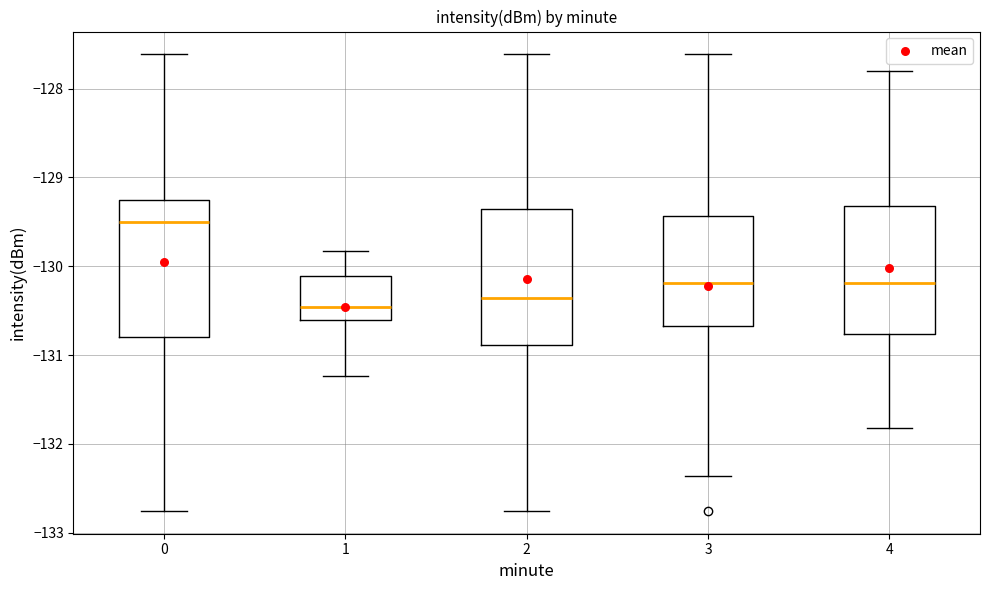

Reading left to right, transcribe this box plot: for each box, give where its median line is, the range the box spans, and where its two whiskers end, as read against the y-axis. The values are not printed on the chart, so give them approximately, as read against the axis.

0: median -129.5, box -130.8 to -129.3, whiskers -132.8 to -127.6
1: median -130.5, box -130.6 to -130.1, whiskers -131.2 to -129.8
2: median -130.4, box -130.9 to -129.4, whiskers -132.8 to -127.6
3: median -130.2, box -130.7 to -129.4, whiskers -132.4 to -127.6
4: median -130.2, box -130.8 to -129.3, whiskers -131.8 to -127.8